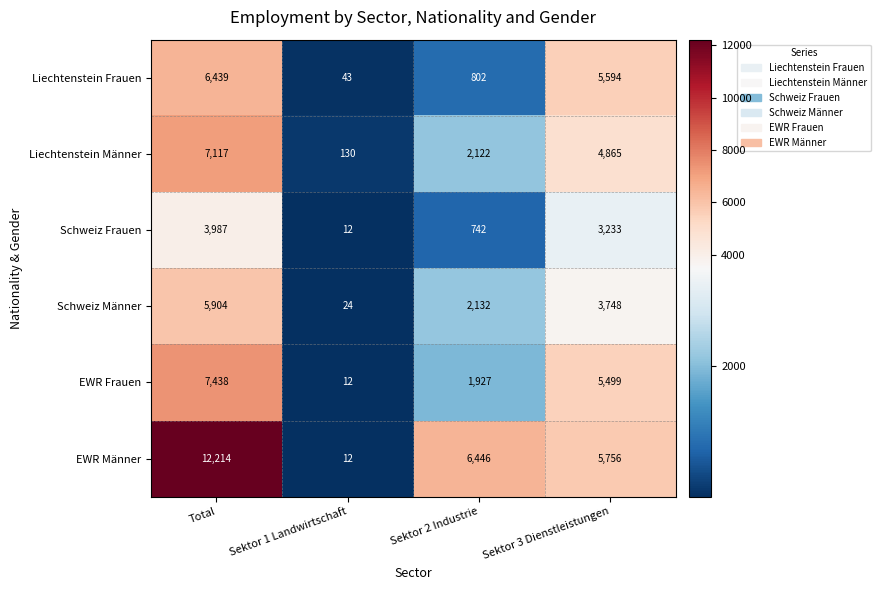

What is the difference between the maximum and minimum values in the EWR Frauen series?

7426